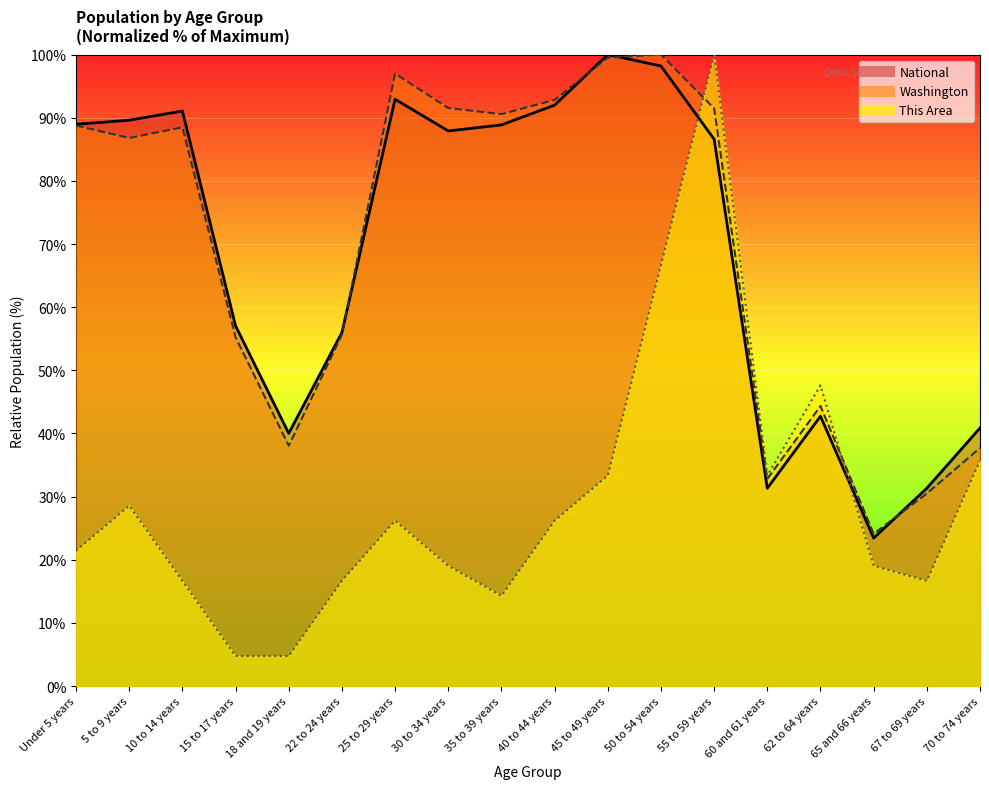

Reading left to right, list all the values displayed in this chart.

This Area: 21.4	28.6	16.7	4.8	4.8	16.7	26.2	19.0	14.3	26.2	33.3	66.7	100.0	33.3	47.6	19.0	16.7	35.7
Washington: 88.8	86.8	88.5	55.2	38.1	55.6	97.0	91.5	90.6	92.8	99.5	100.0	91.5	32.8	44.3	24.1	30.5	37.7
National: 89.0	89.6	91.1	57.0	40.0	56.0	92.9	87.9	88.9	92.0	100.0	98.2	86.6	31.3	42.7	23.4	31.3	40.9